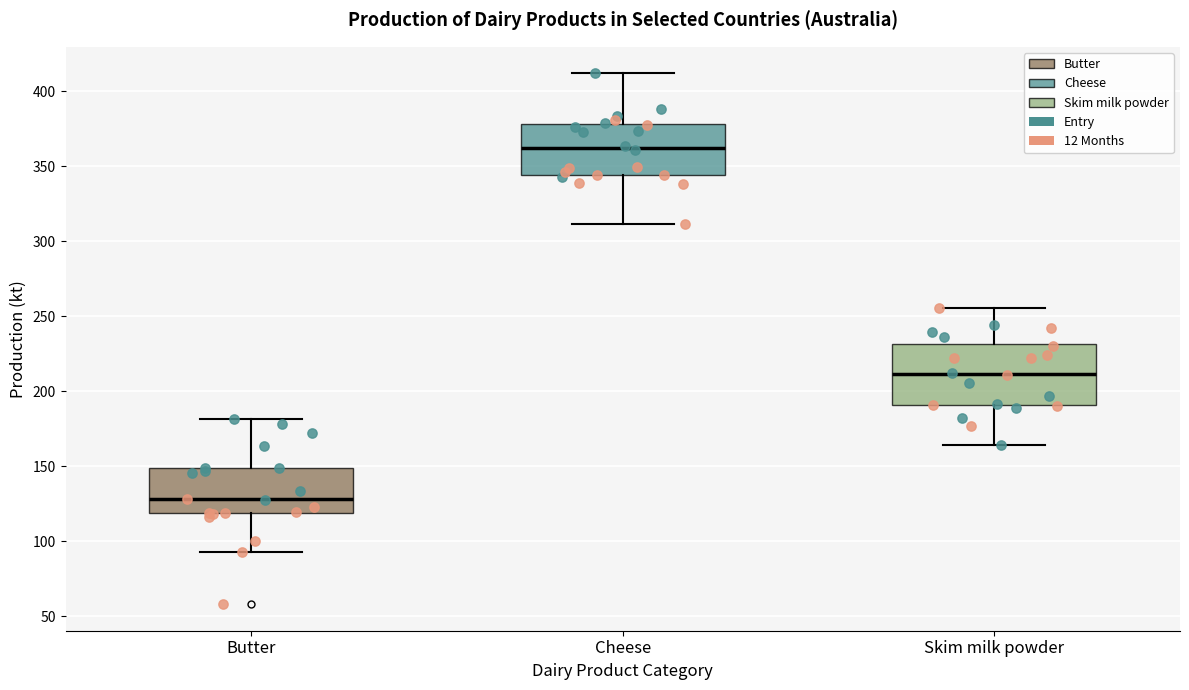

Which box's median line is the lowest?

Butter